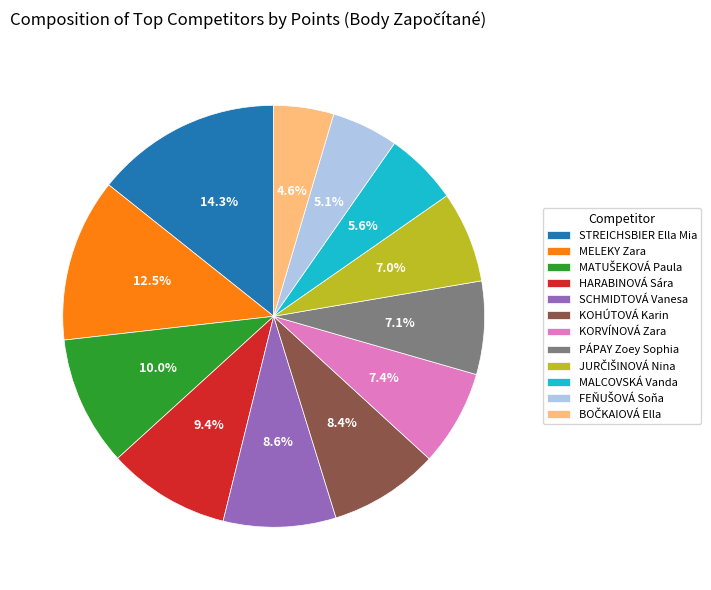

Which category has the biggest portion of the pie?

STREICHSBIER Ella Mia